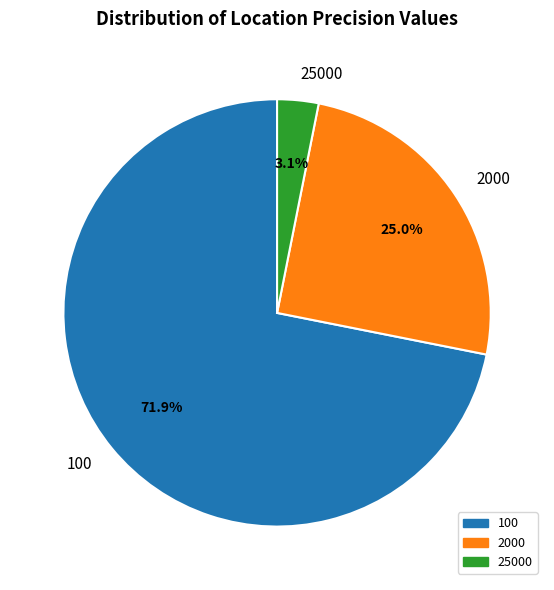

Is 25000 the majority of the pie?

No